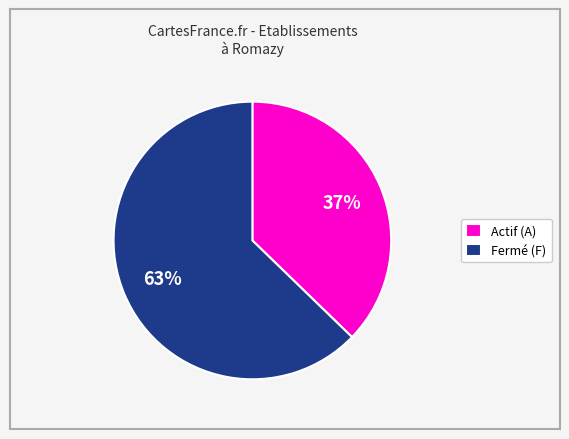

How many slices are in this pie chart?

2